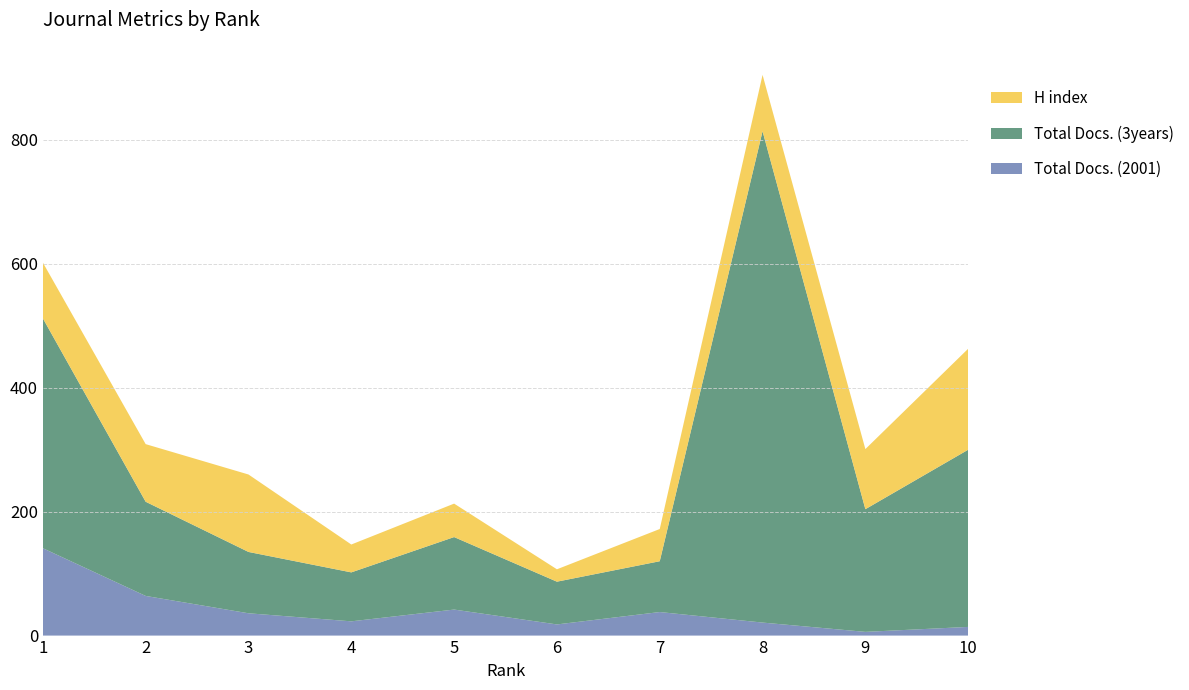

Reading left to right, list all the values displayed in this chart.

H index: 90	93	125	45	54	20	52	91	97	163
Total Docs. (3years): 371	152	99	79	117	69	82	793	198	286
Total Docs. (2001): 141	64	36	23	42	18	38	21	6	14